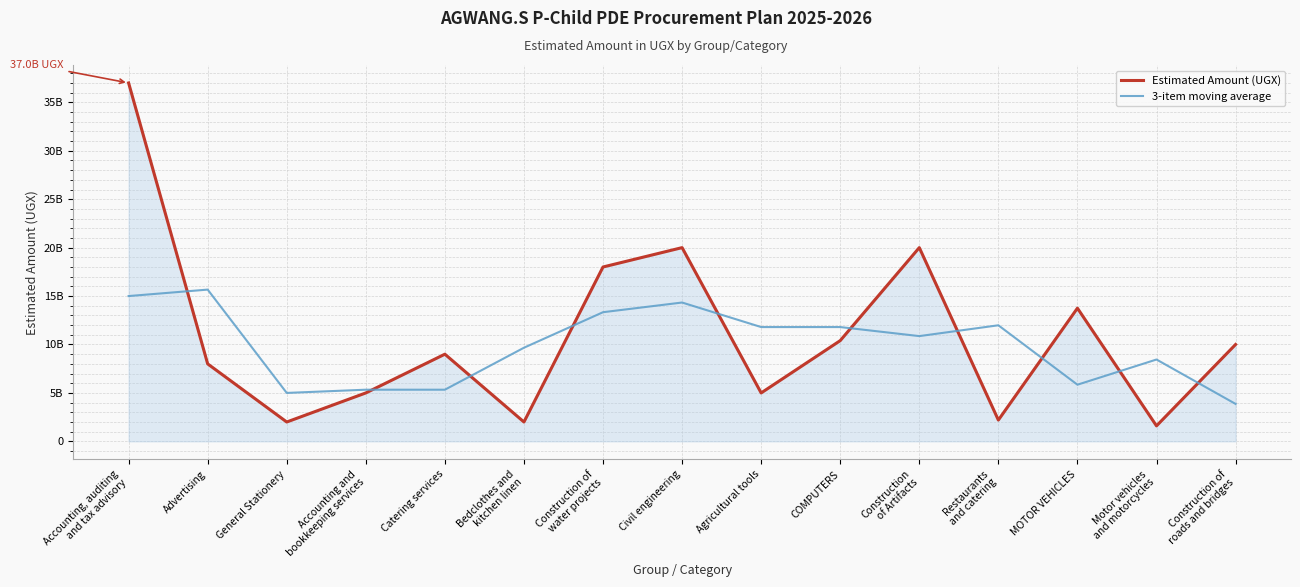

Which label corresponds to the smallest value in the chart?

Motor vehicles
and motorcycles